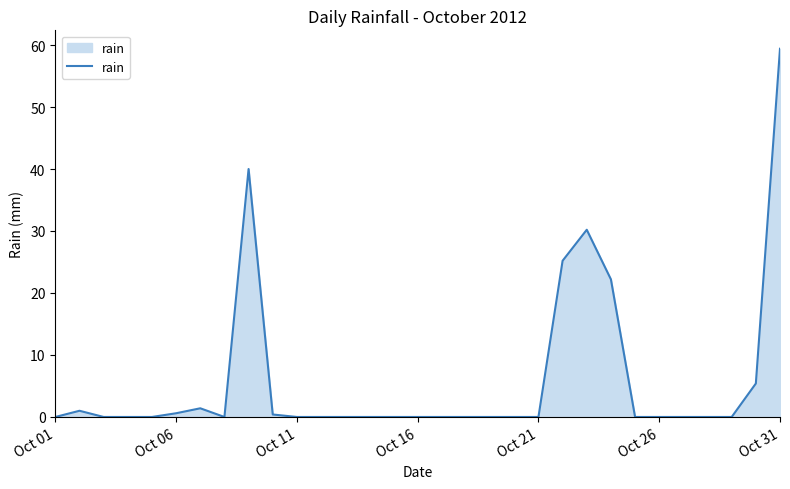

What is the difference between the maximum and minimum values?

59.4